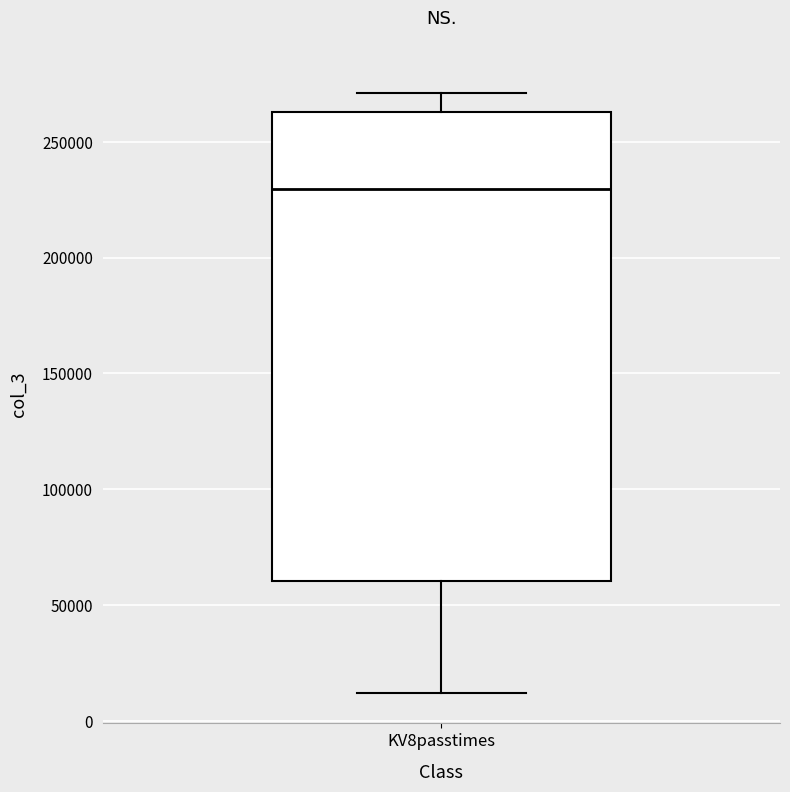

Transcribe this box plot: give where the median line is, the range the box spans, and where the two whiskers end, as read against the y-axis. The values are not printed on the chart, so give them approximately, as read against the axis.

median 230000, box 60000 to 265000, whiskers 10000 to 270000